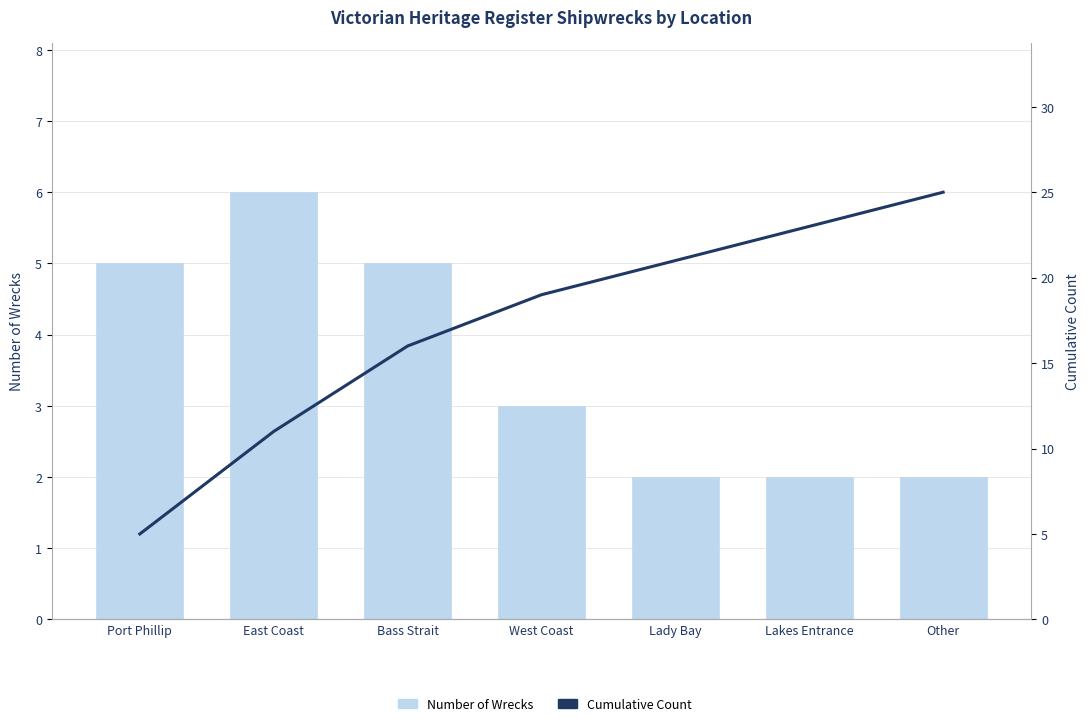

What is the label of the 6th bar from the right?

East Coast